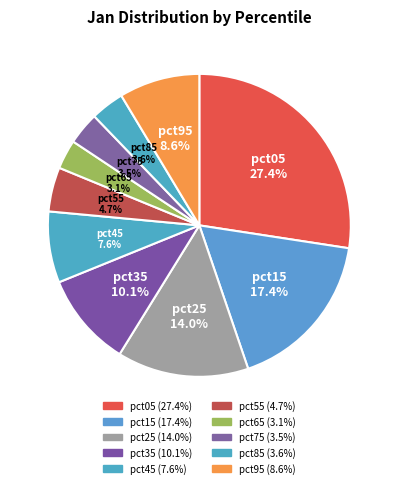

Between pct05 and pct45, which is larger?

pct05